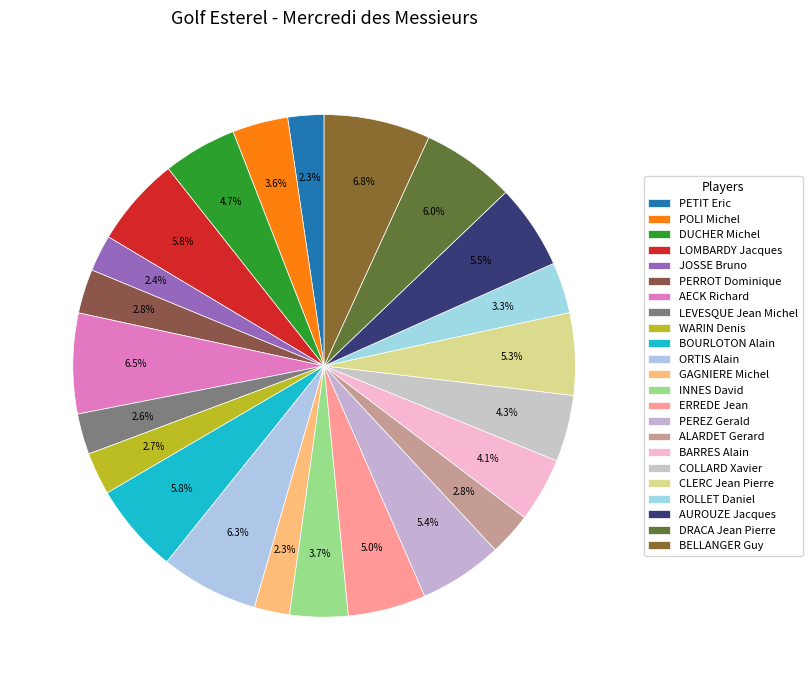

To the nearest percent, what is the combined percentage of PEREZ Gerald and AUROUZE Jacques?

11%